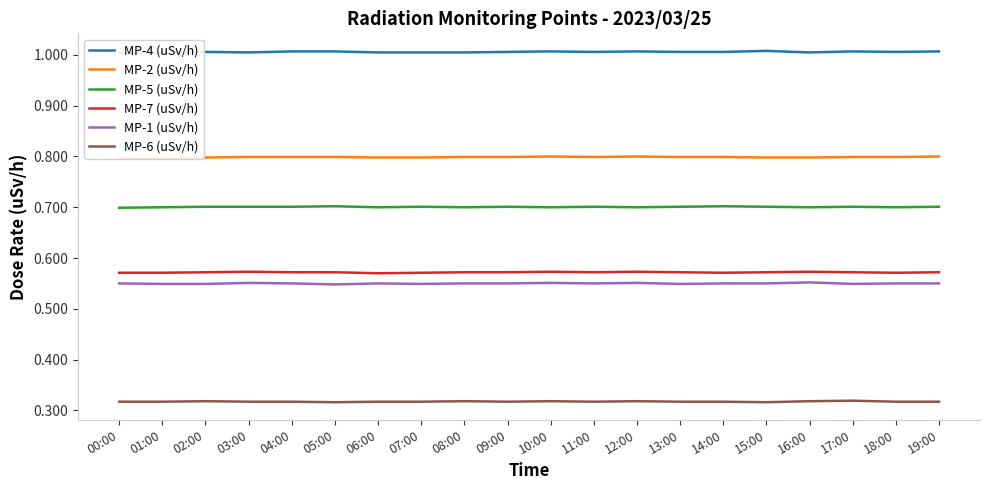

List the series in order of their peak value, highest first.

MP-4 (uSv/h), MP-2 (uSv/h), MP-5 (uSv/h), MP-7 (uSv/h), MP-1 (uSv/h), MP-6 (uSv/h)